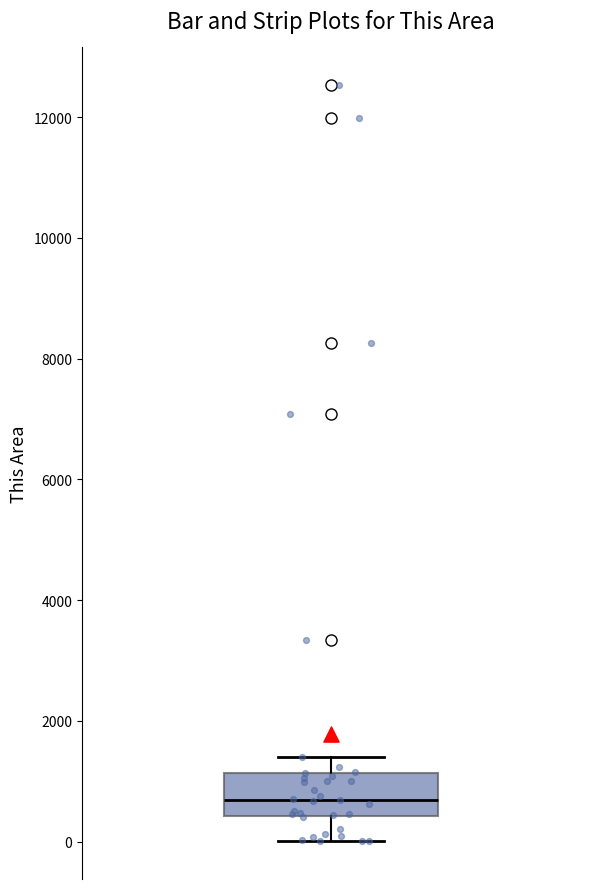

Read this box plot against the y-axis: the position of the median line, the range covered by the box, and the ends of both whiskers. The values are not printed on the chart, so give them approximately, as read against the axis.

median 600, box 400 to 1200, whiskers 0 to 1400